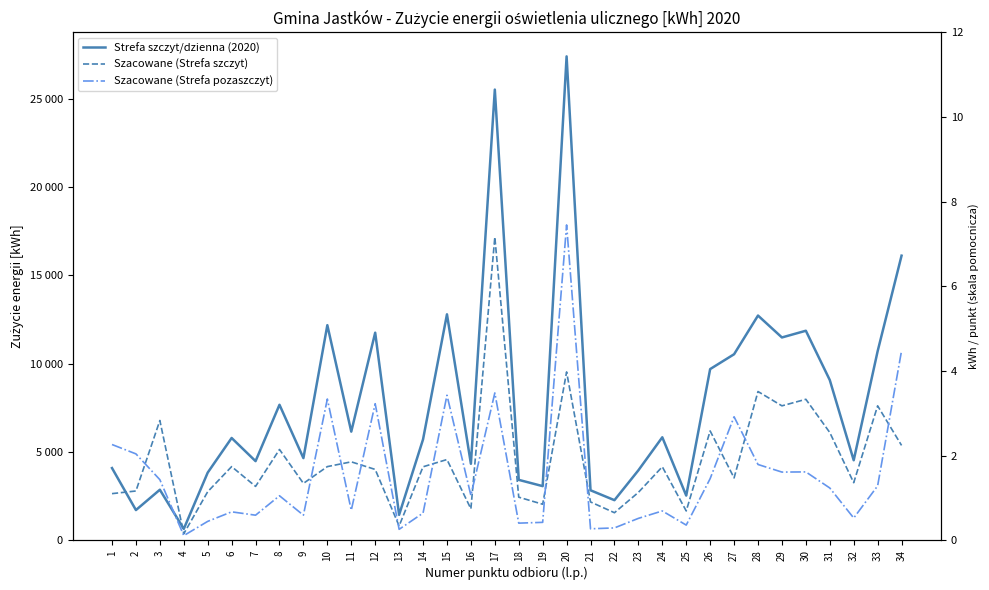

Rank the series by their maximum value, from lowest to highest.

Szacowane (Strefa szczyt), Szacowane (Strefa pozaszczyt), Strefa szczyt/dzienna (2020)